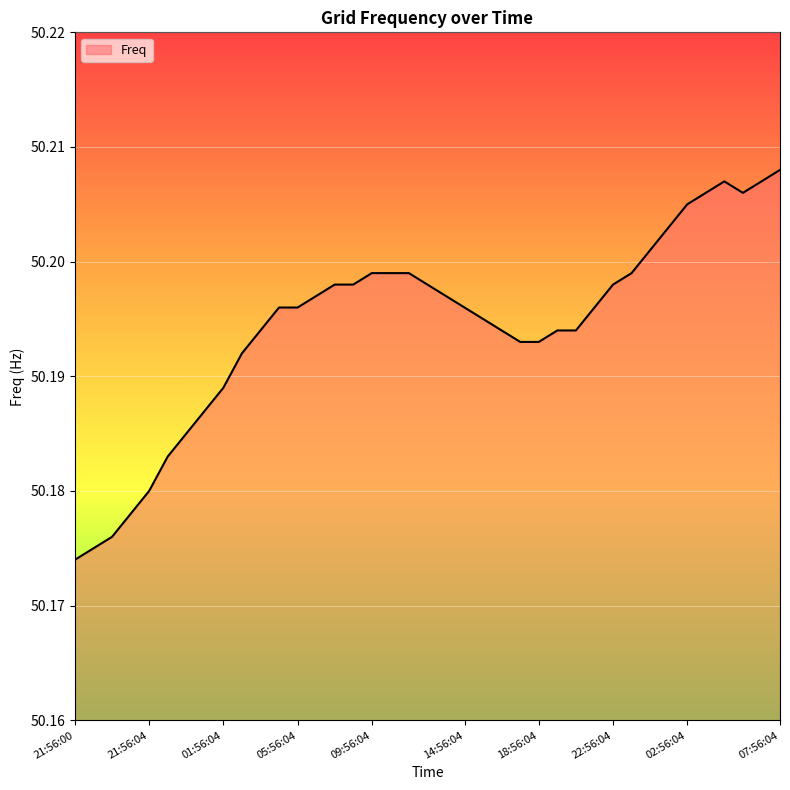

At which category does the chart reach its peak across all series?

07:56:04